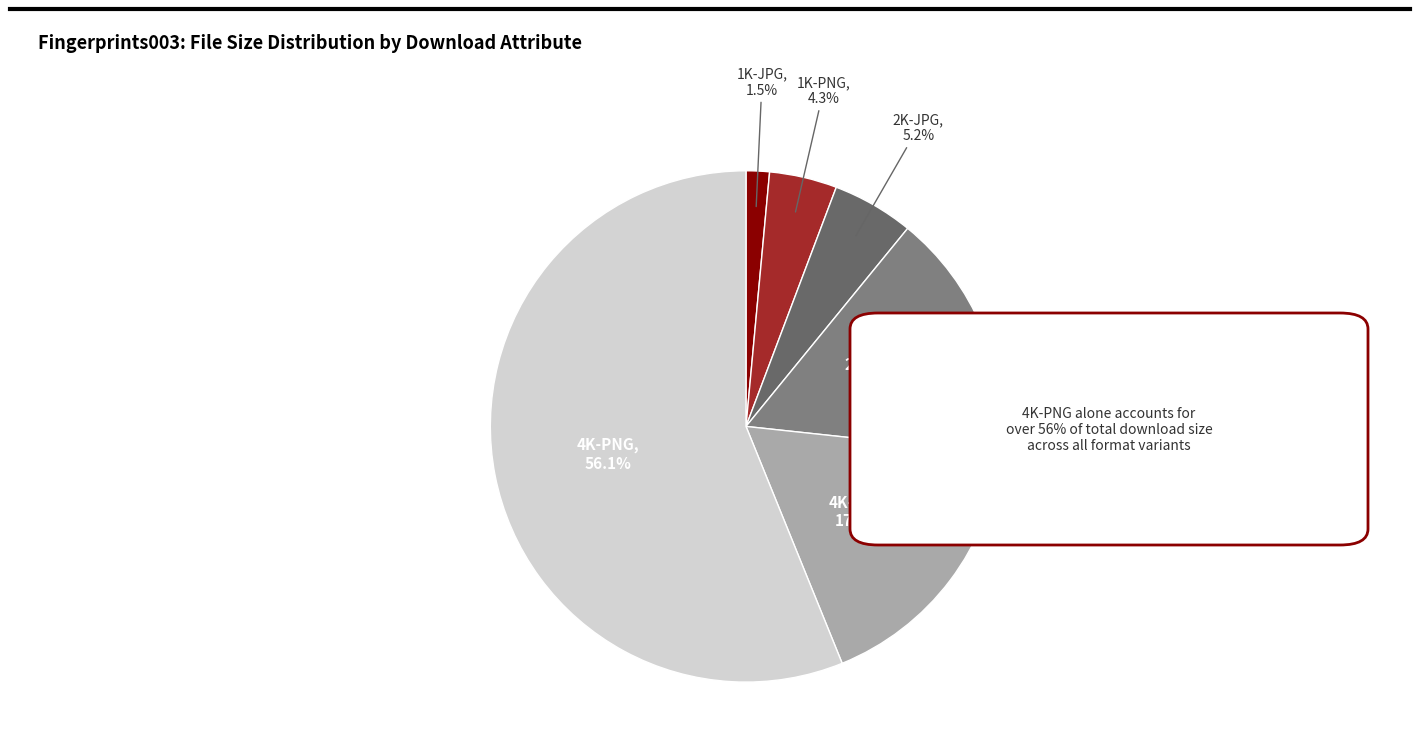

True or false: 4K-JPG accounts for 25% of the total.

False